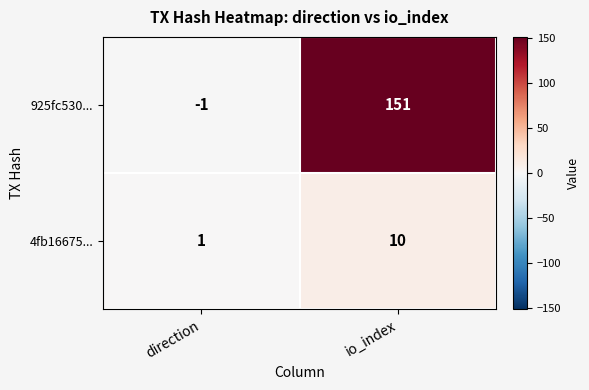

Which category has the lowest value across all series?

direction